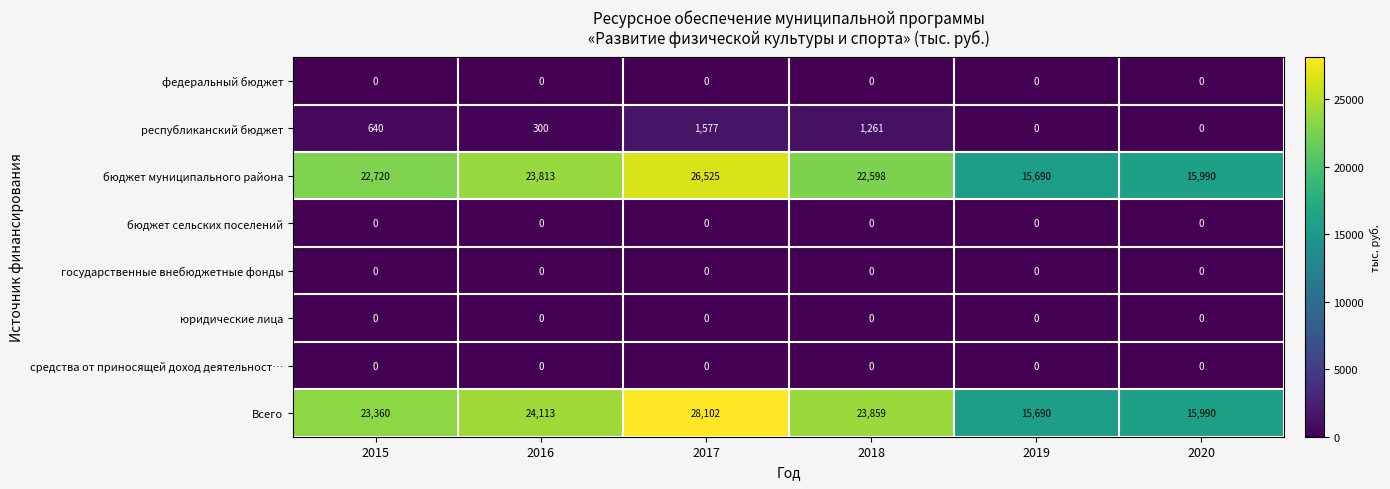

True or false: бюджет сельских поселений has a value of 0 at 2015.

True